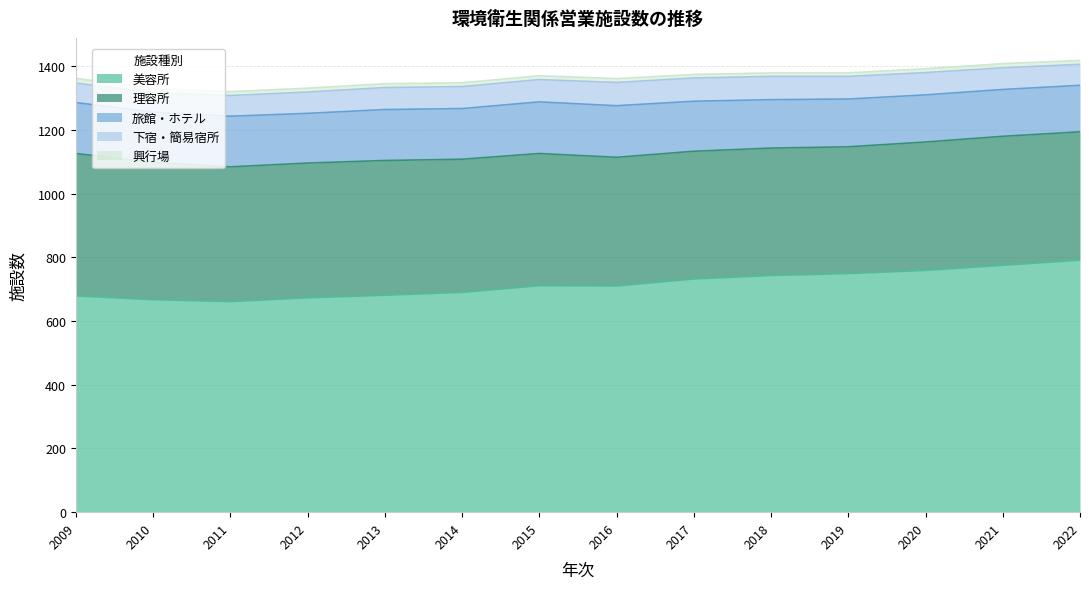

True or false: 興行場 has more than 0 interior local peaks.

True